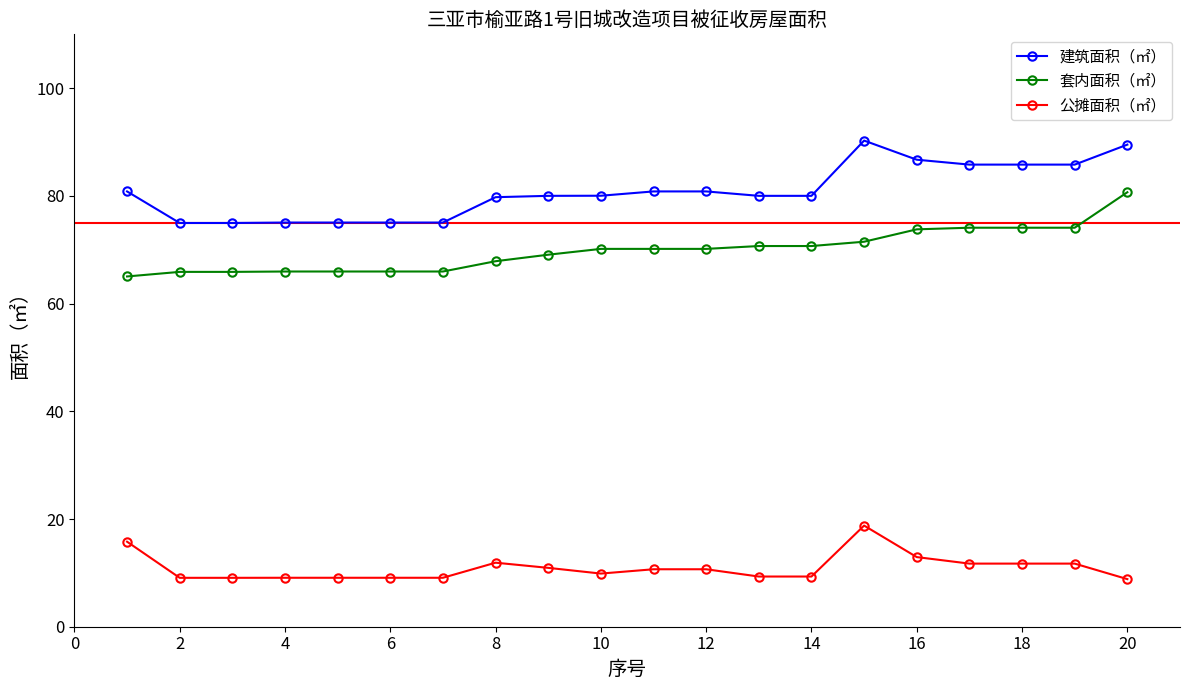

True or false: 套内面积（㎡） and 建筑面积（㎡） cross at least once.

False